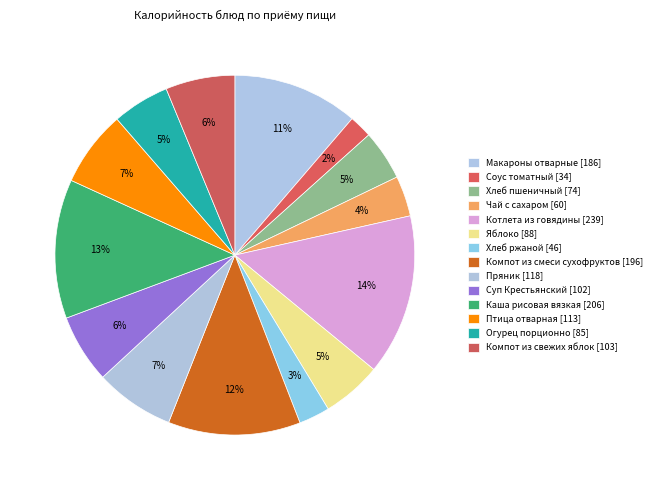

Count the number of slices in the pie.

14